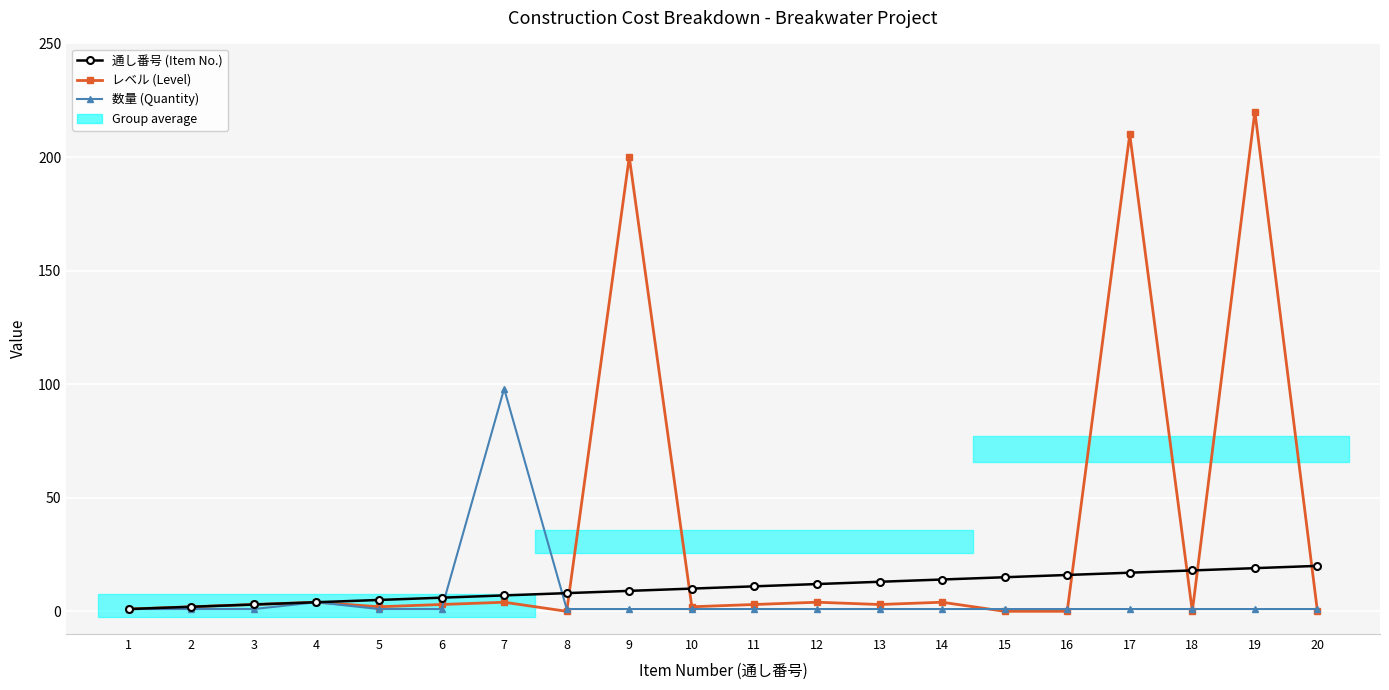

How many data points does each series have?

20